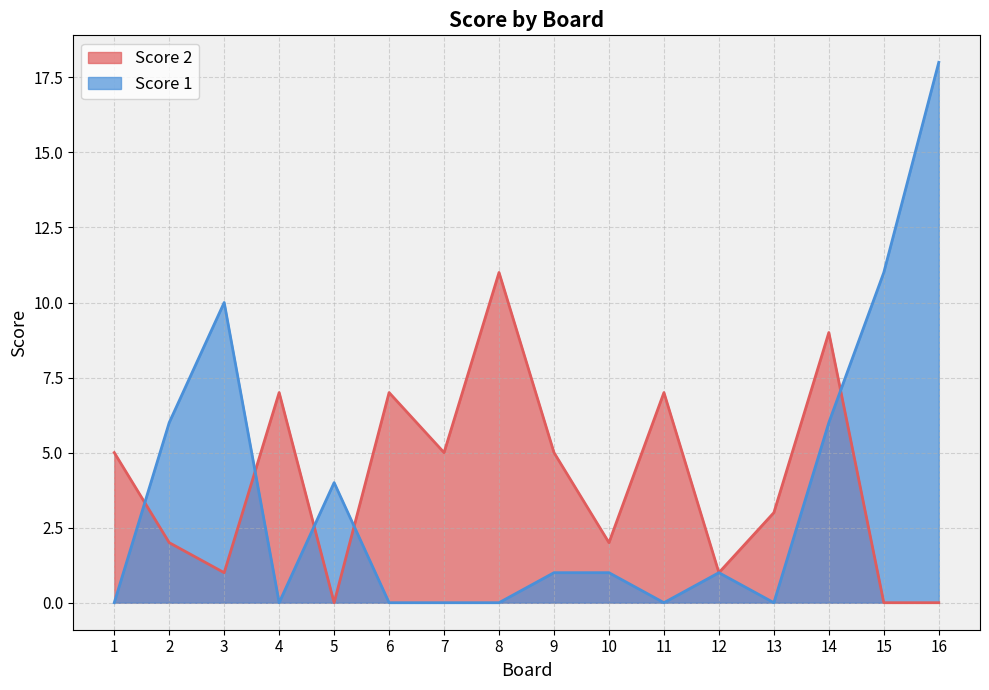

What is the highest value of the Score 1 series?

18